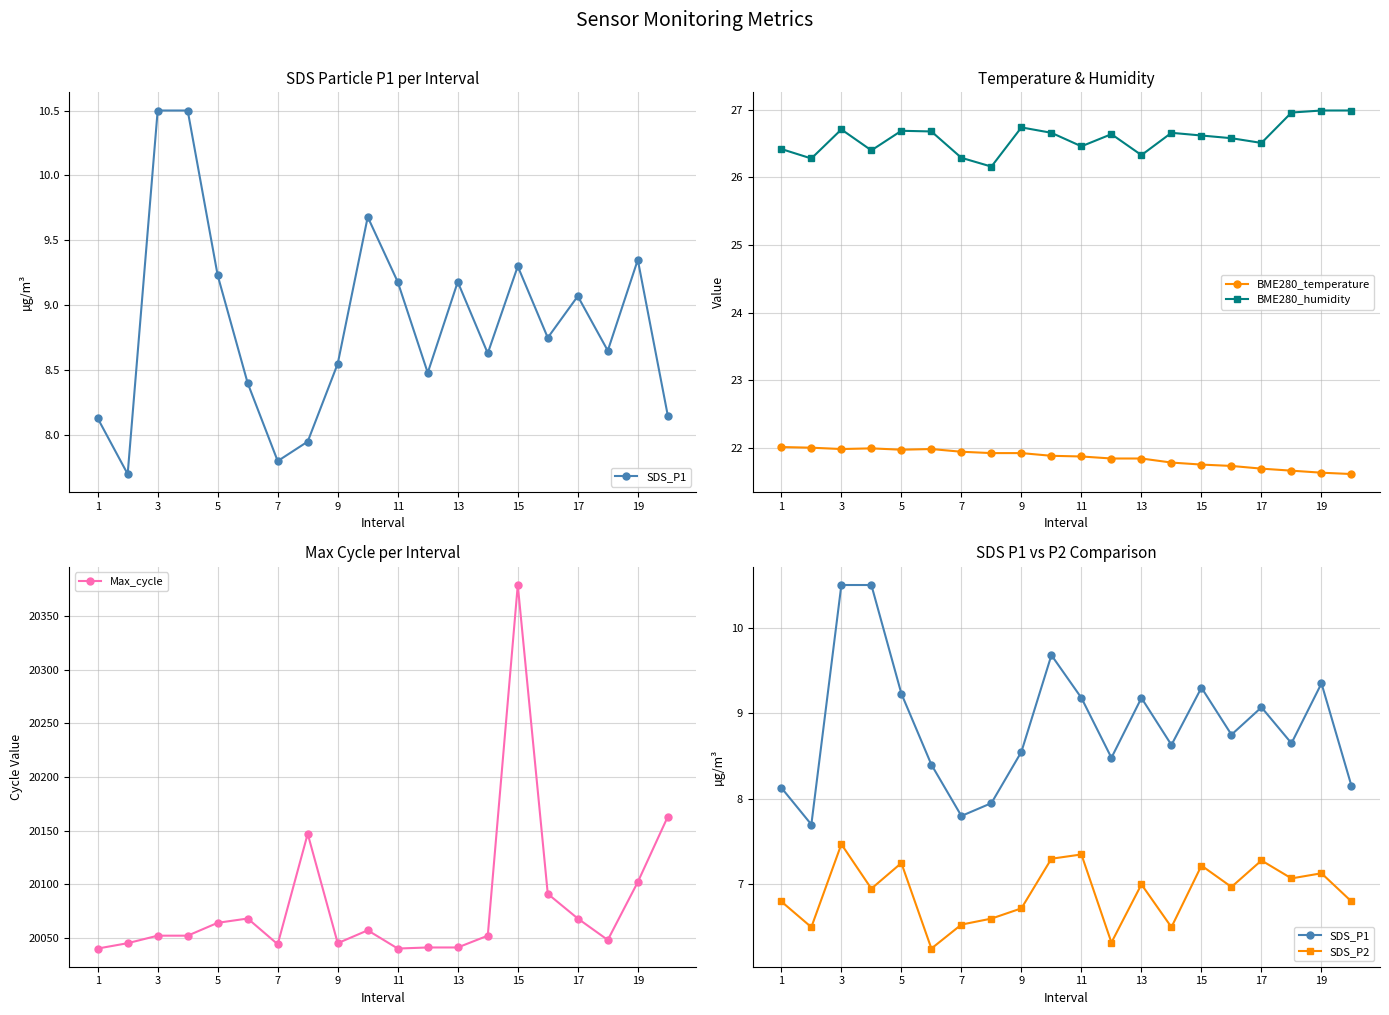

Which series has the largest total across all categories?

Max_cycle